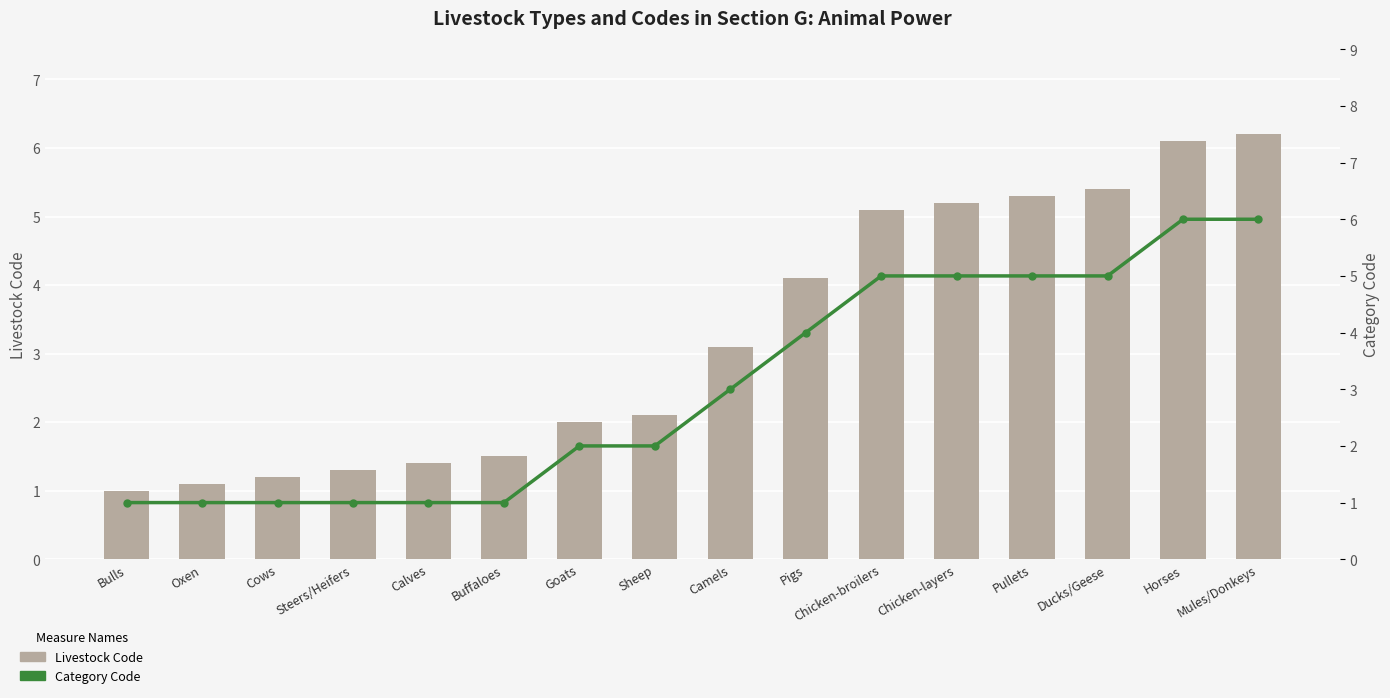

What is the total value across all series at Sheep?

4.1